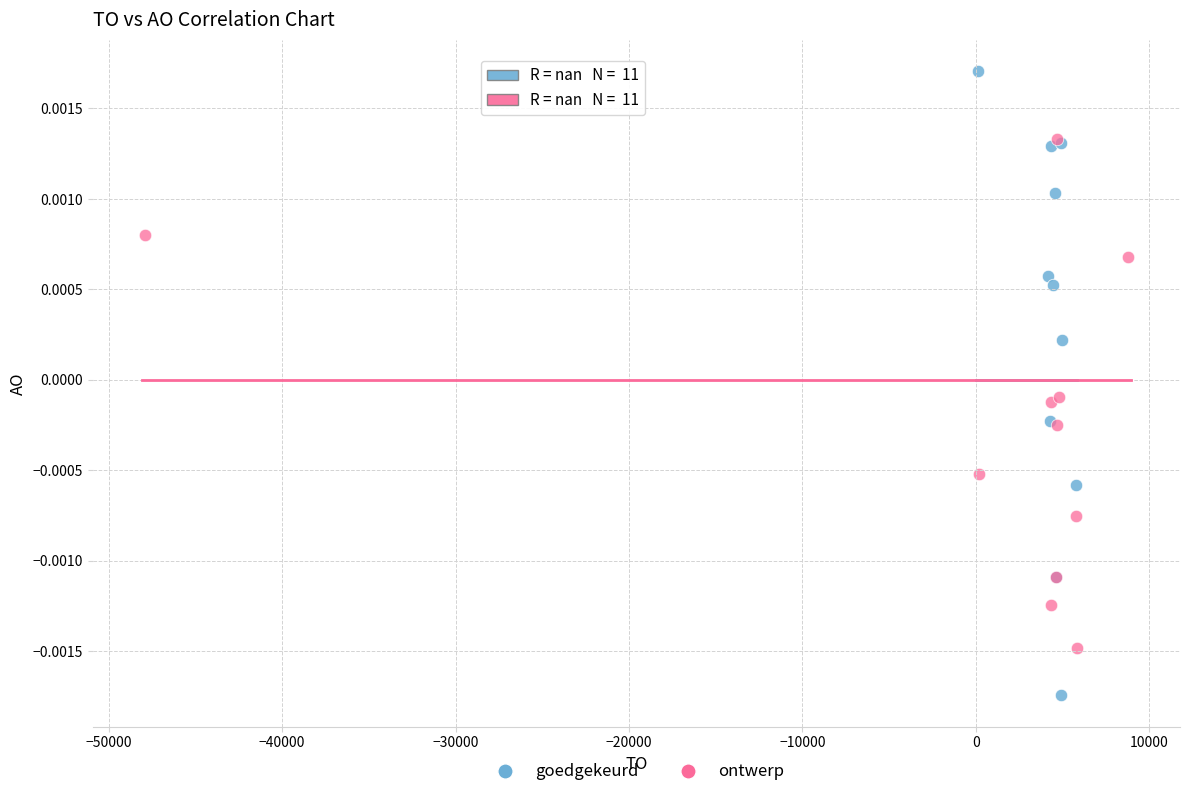

Which series contains the lowest Y value?

goedgekeurd